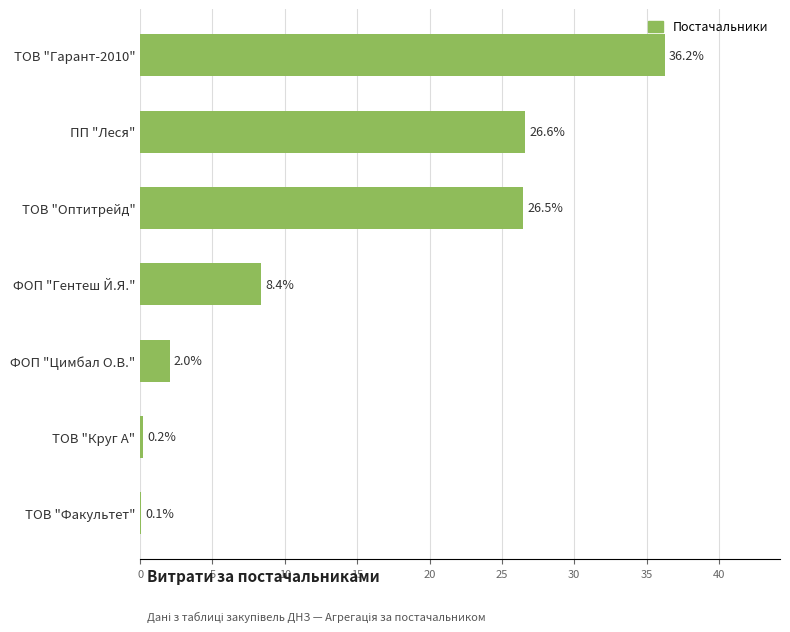

Which has a higher value, ФОП "Гентеш Й.Я." or ПП "Леся"?

ПП "Леся"